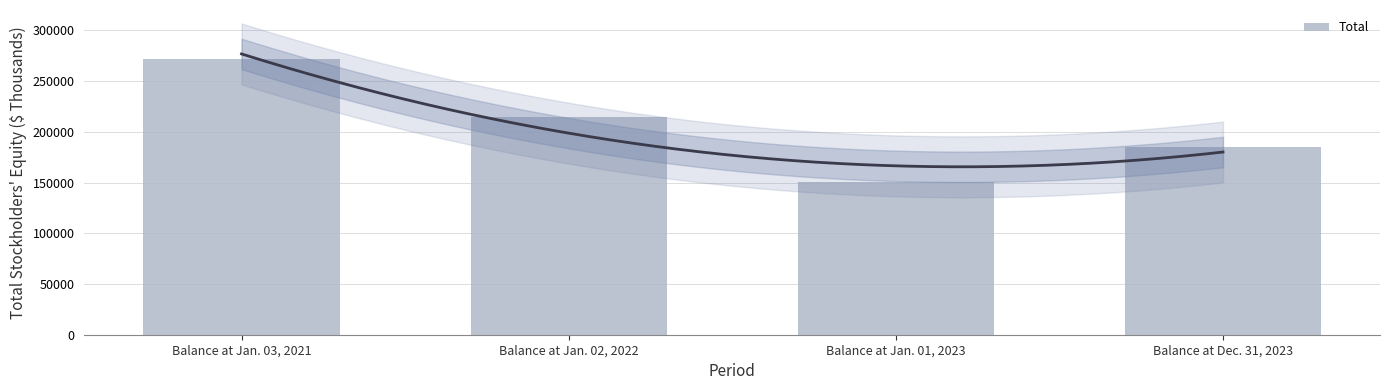

Reading right to left, extract all data points from this chart.

Balance at Dec. 31, 2023=185233	Balance at Jan. 01, 2023=150842	Balance at Jan. 02, 2022=214224	Balance at Jan. 03, 2021=271532